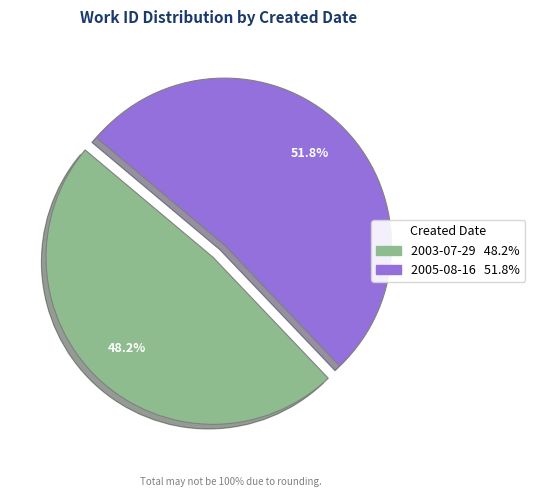

Is there a majority slice in this chart?

Yes